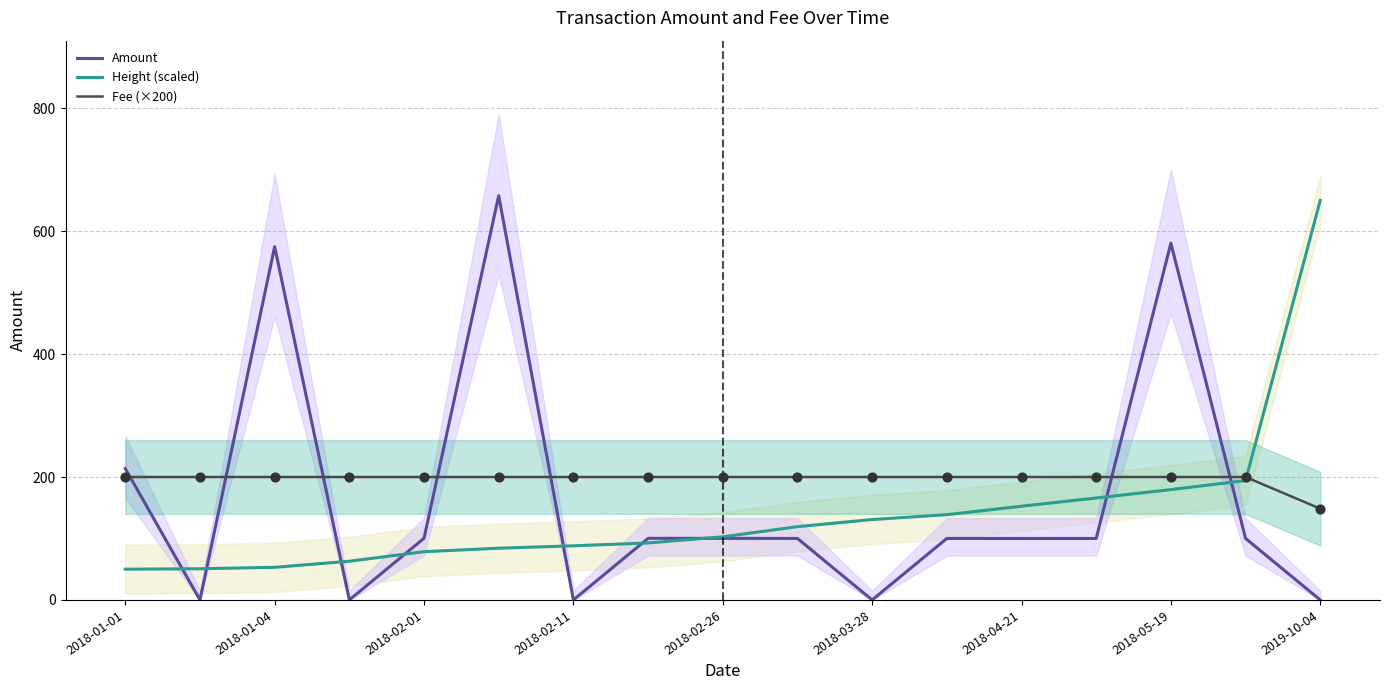

Which series has the largest total across all categories?

Fee (×200)